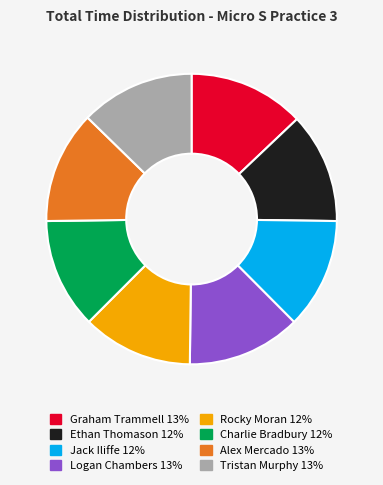

Is there any slice that represents more than half of the pie?

No